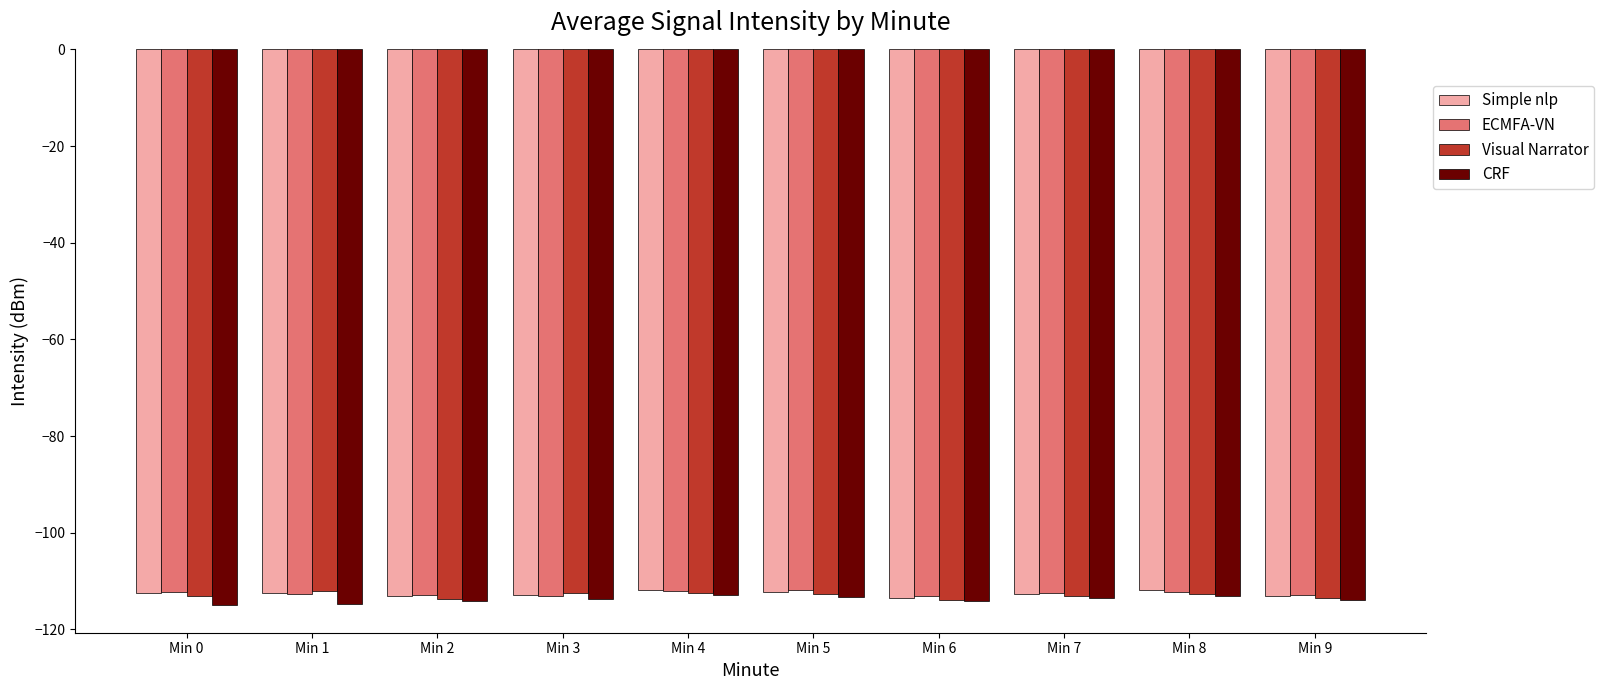

What is the sum of the Visual Narrator values at Min 5 and Min 7?

-225.8